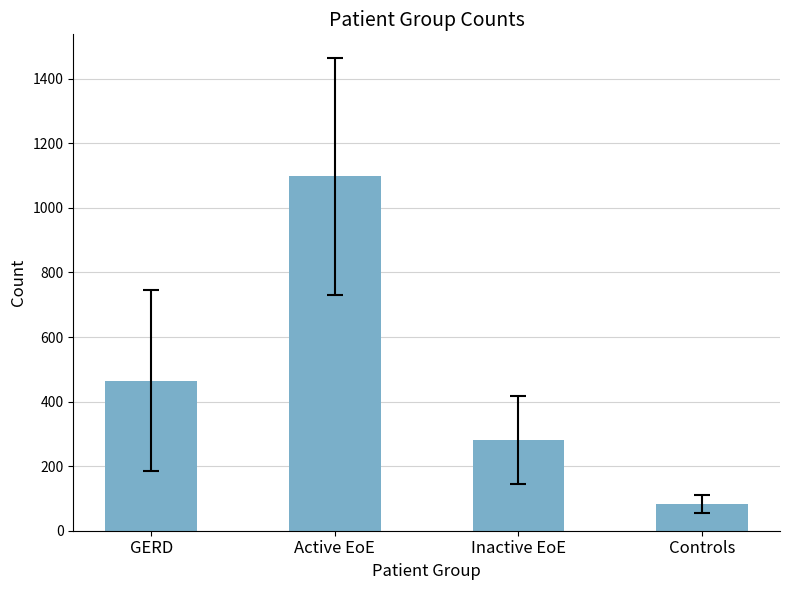

Read the value at Controls.

82